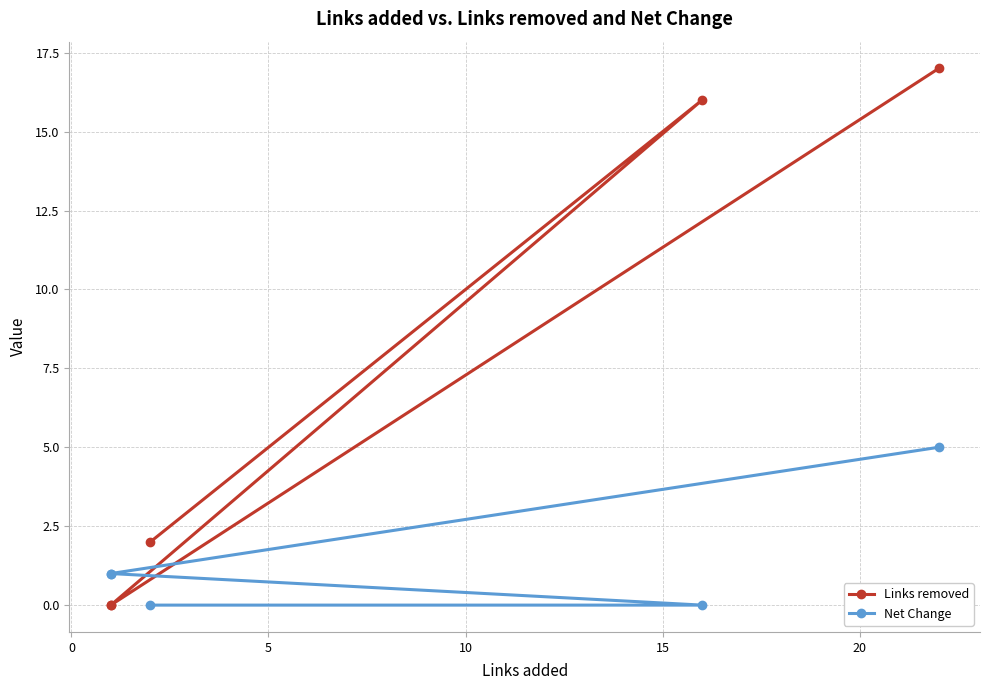

Does the chart have visible grid lines?

Yes